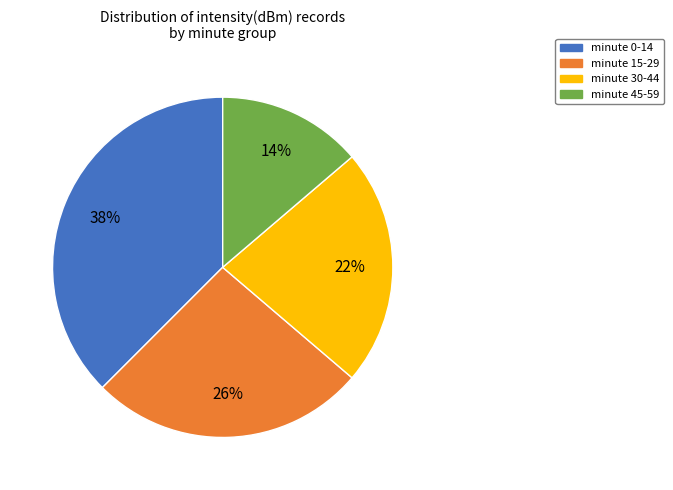

To the nearest percent, what is the average slice percentage?

25%